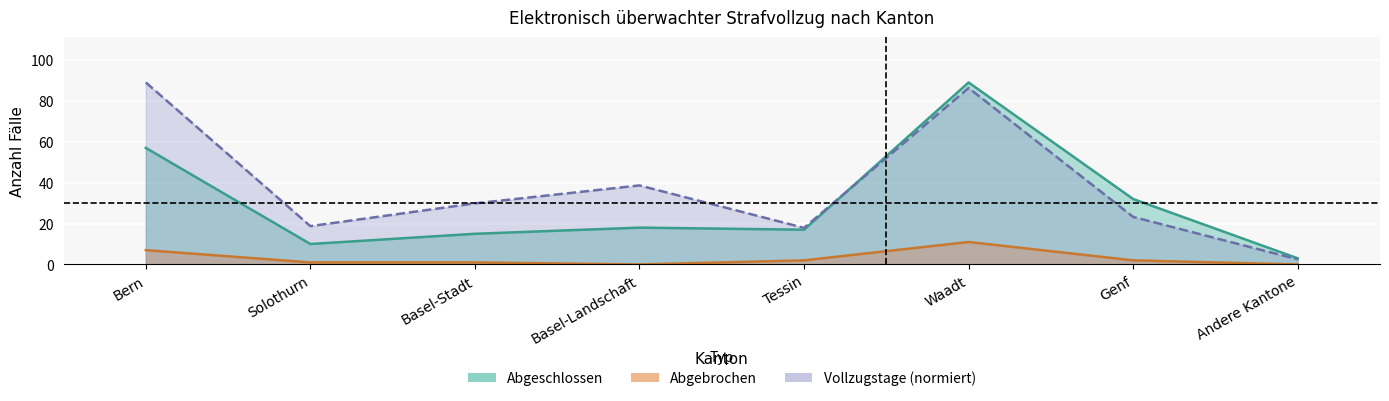

What is the maximum value for Abgeschlossen?

89.0